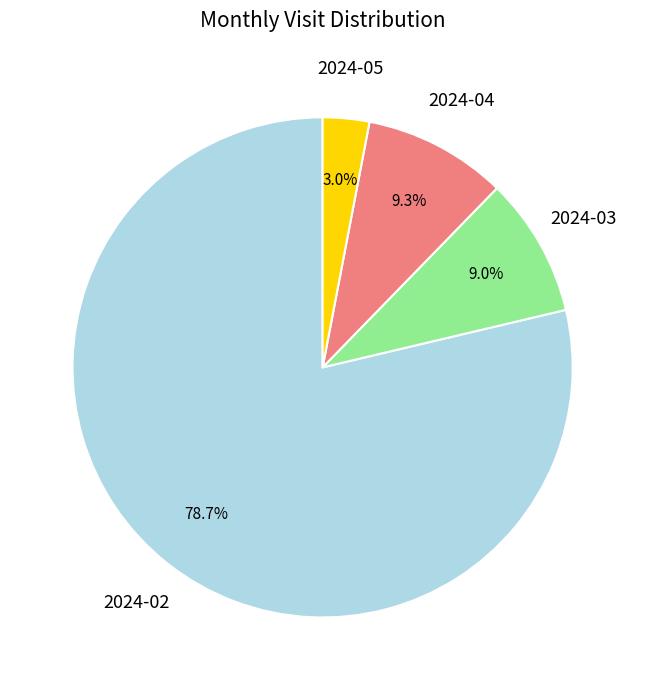

Is there a majority slice in this chart?

Yes